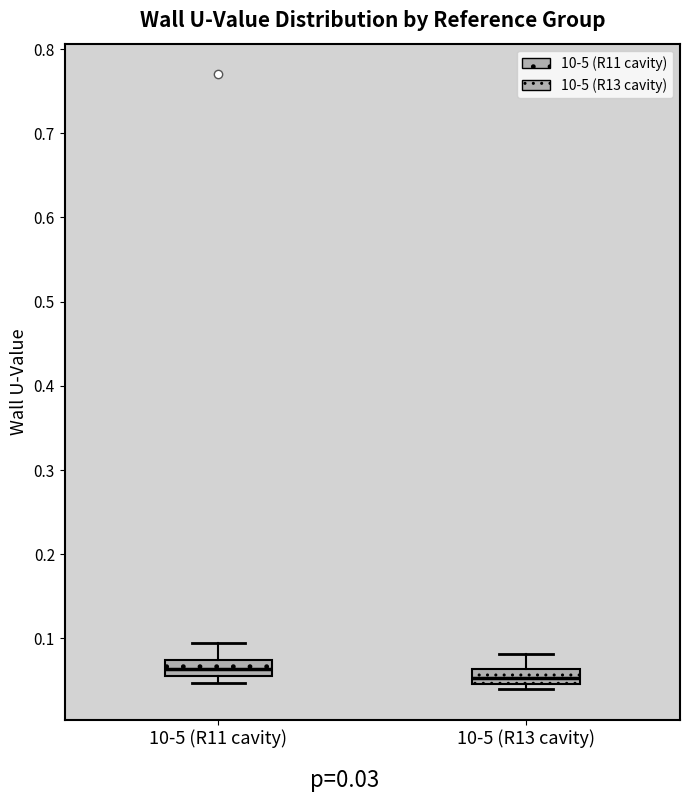

Reading left to right, read every box against the y-axis: the position of its median line, the range the box covers, and the ends of its whiskers. The values are not printed on the chart, so give them approximately, as read against the axis.

10-5 (R11 cavity): median 0.06 (inside the box), box 0.06 to 0.07, whiskers 0.05 to 0.09
10-5 (R13 cavity): median 0.05 (inside the box), box 0.05 to 0.06, whiskers 0.04 to 0.08